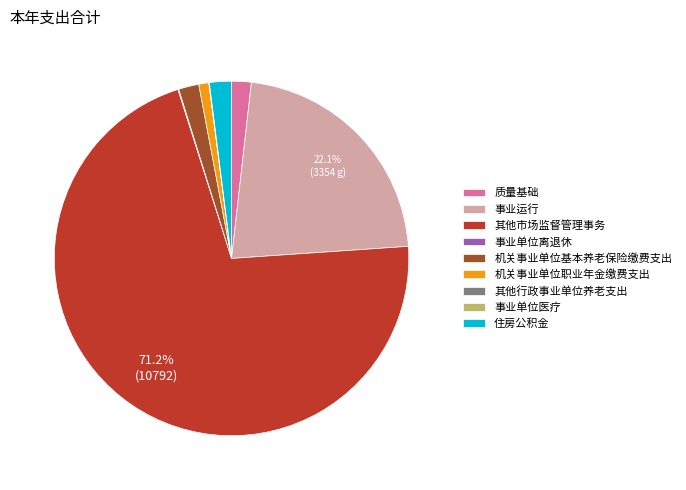

Which slice is the largest?

其他市场监督管理事务